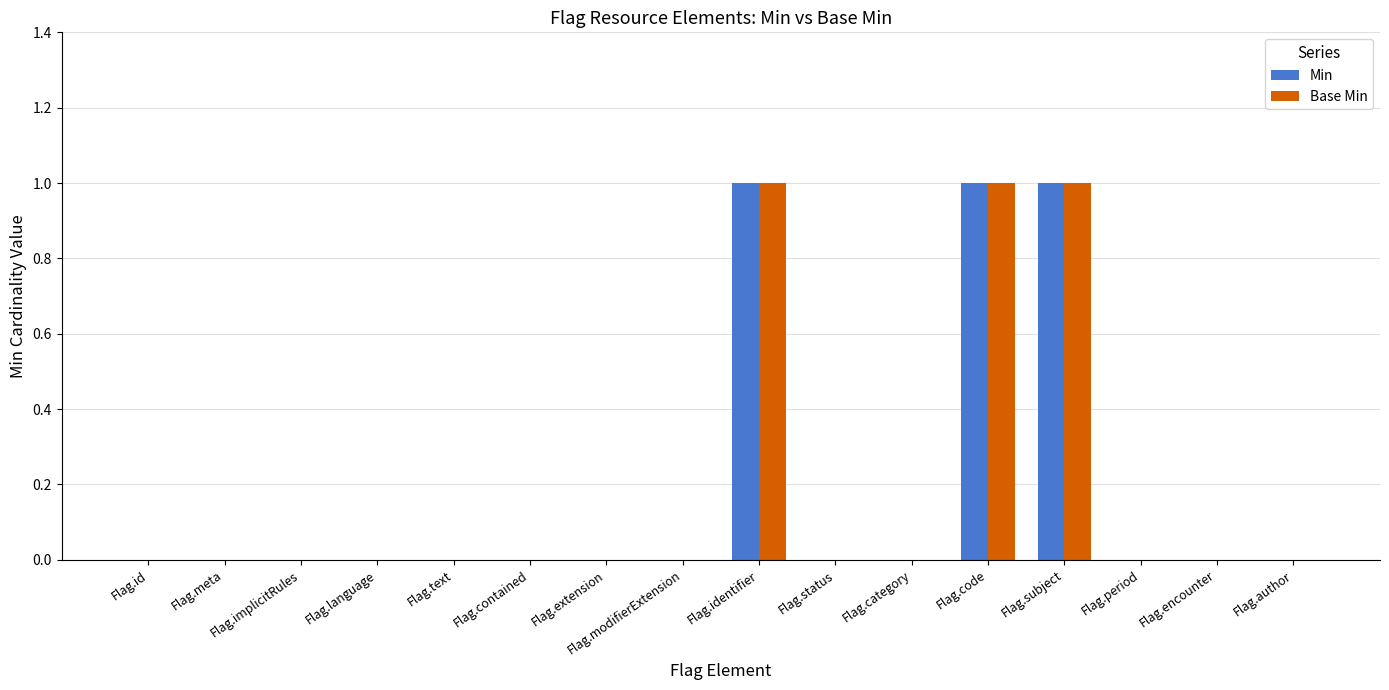

Is it true that Base Min equals 1 at Flag.implicitRules?

False